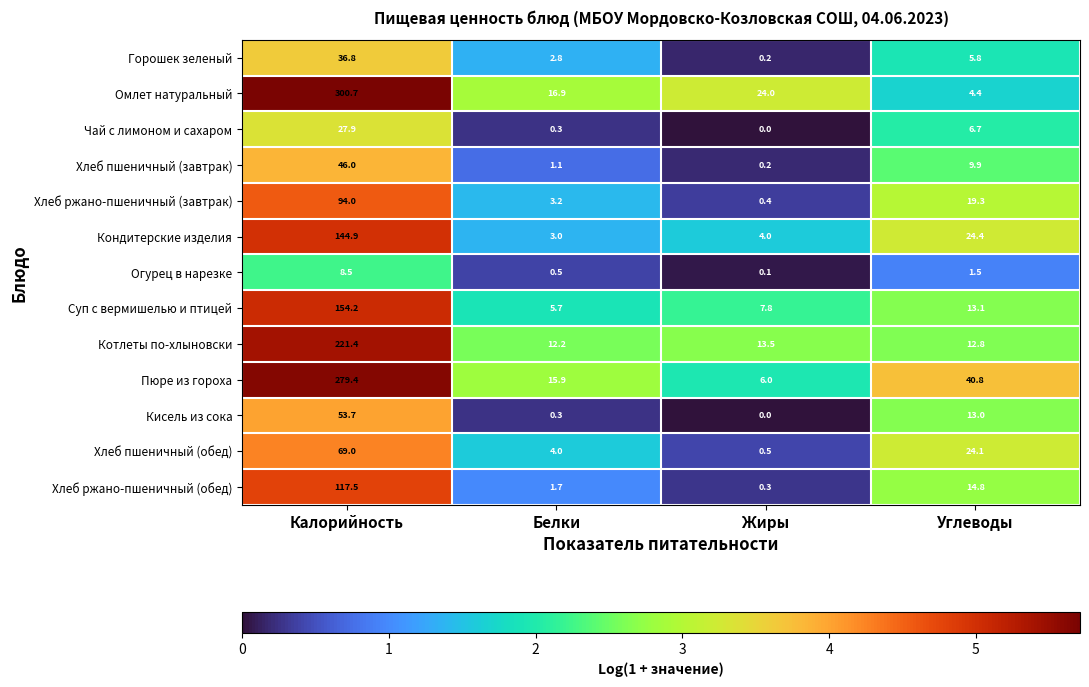

What is the maximum value shown in the chart?

300.7